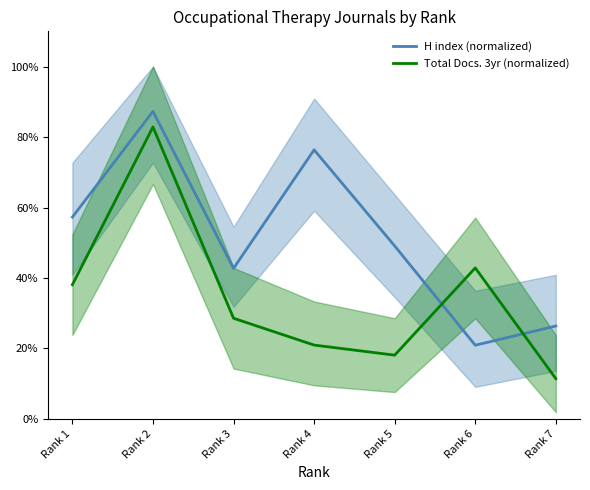

True or false: H index (normalized) and Total Docs. 3yr (normalized) cross at least once.

True